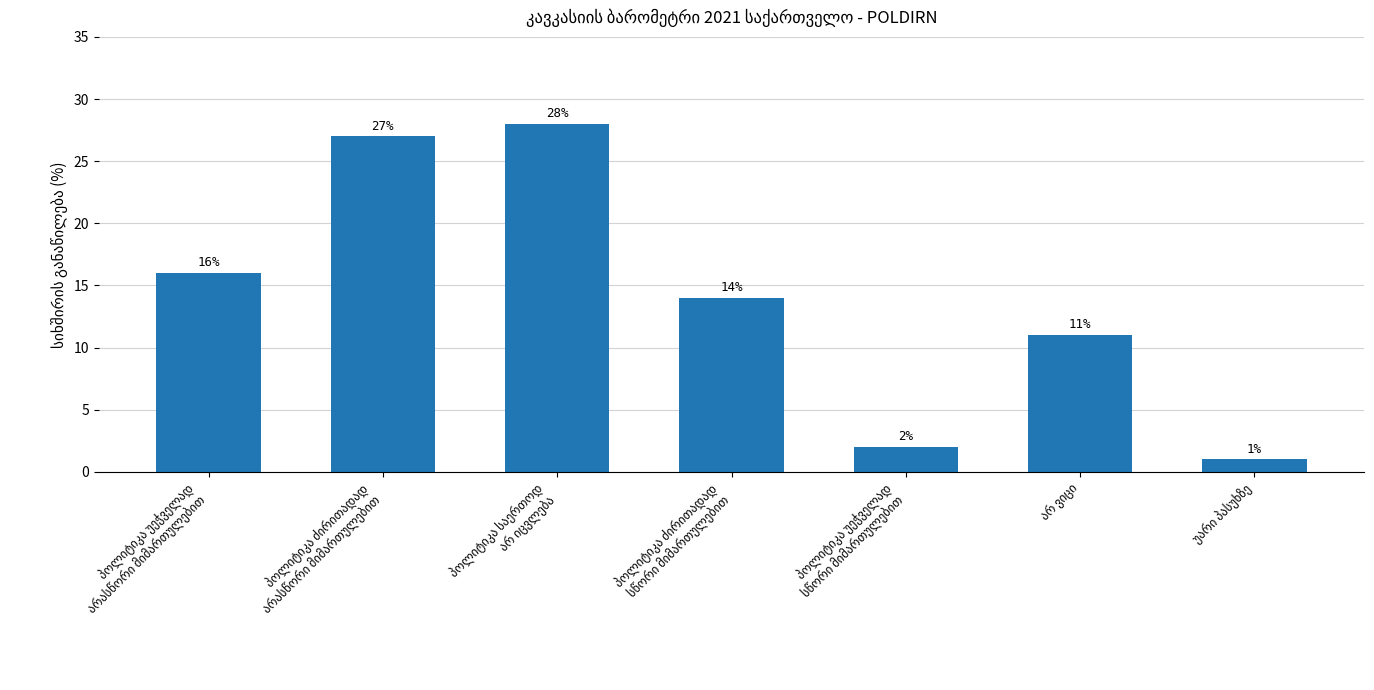

What is the maximum value shown in the chart?

28